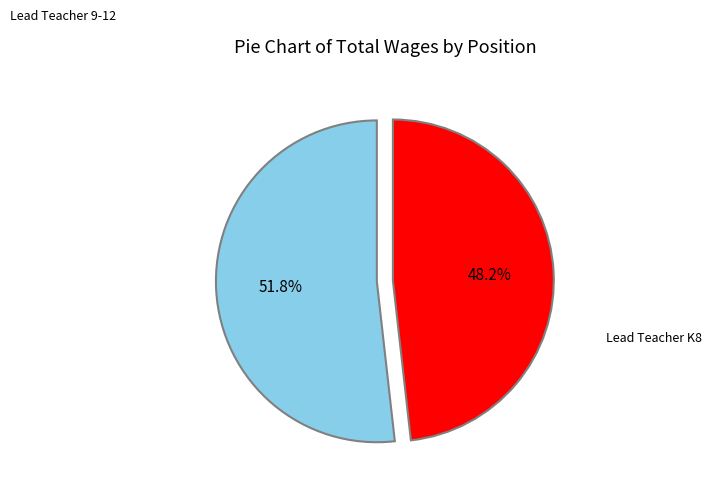

Is there any slice that represents more than half of the pie?

Yes